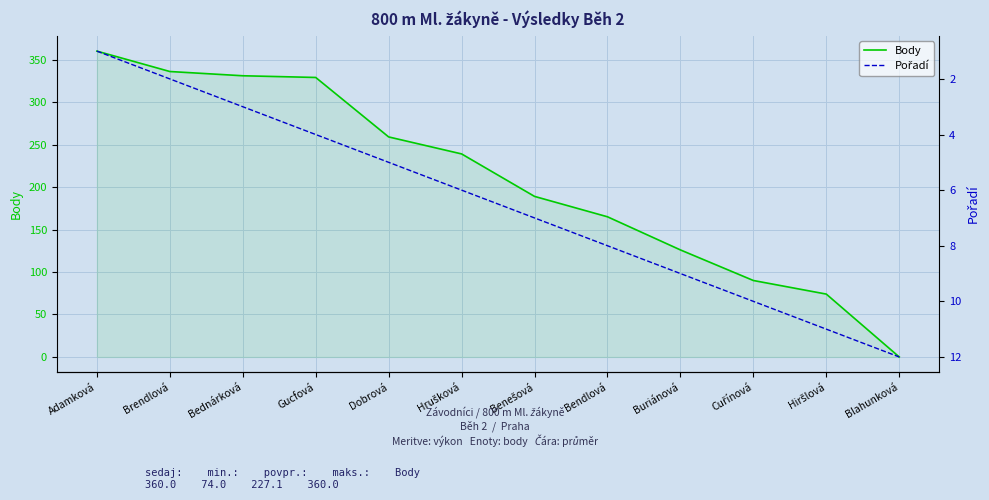

Reading right to left, list all the values displayed in this chart.

Body: Blahunková=0	Hiršlová=74	Cuřínová=90	Buriánová=126	Bendlová=165	Benešová=189	Hrušková=239	Dobrová=259	Gucfová=329	Bednárková=331	Brendlová=336	Adamková=360
Pořadí: Blahunková=12	Hiršlová=11	Cuřínová=10	Buriánová=9	Bendlová=8	Benešová=7	Hrušková=6	Dobrová=5	Gucfová=4	Bednárková=3	Brendlová=2	Adamková=1